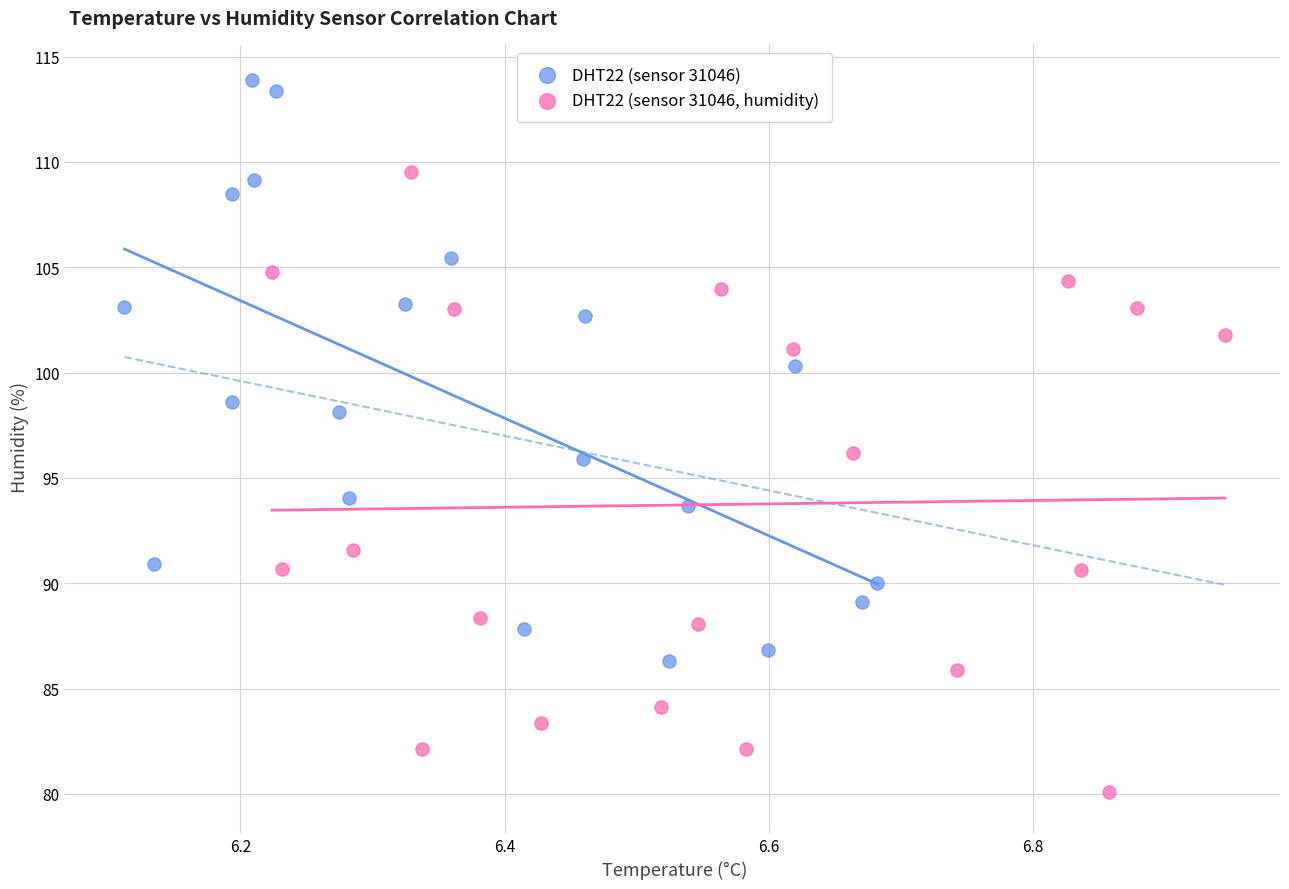

Which series reaches the minimum Y coordinate?

DHT22 (sensor 31046, humidity)